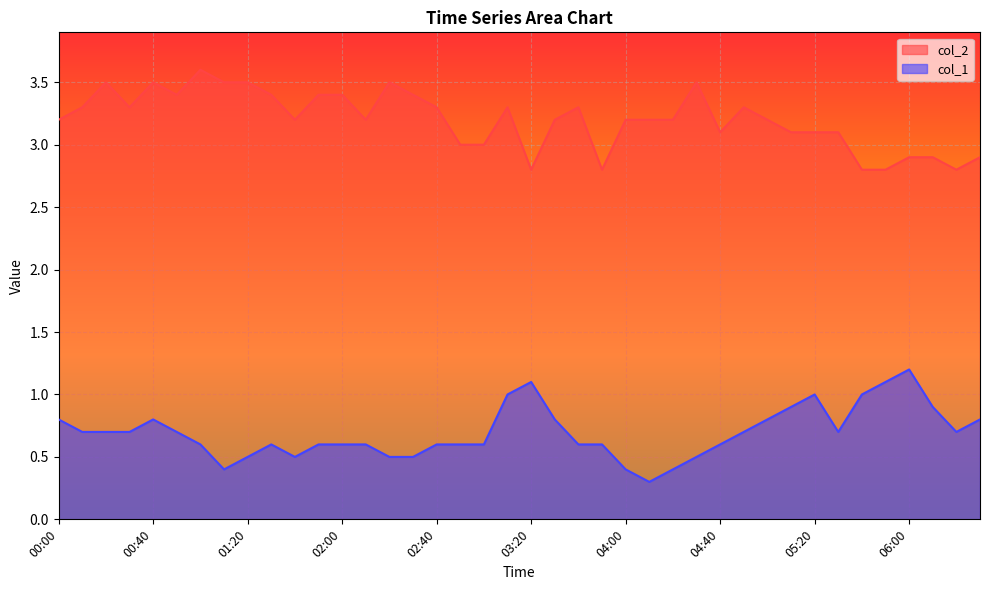

True or false: col_1 has a value of 0.6 at 02:50.

True